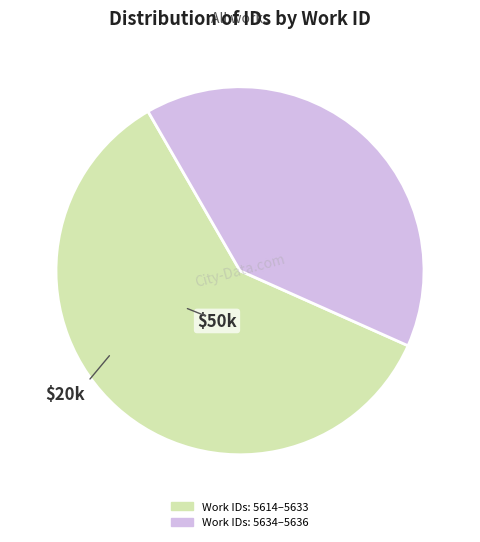

Which slice is the largest?

Work IDs: 5614–5633